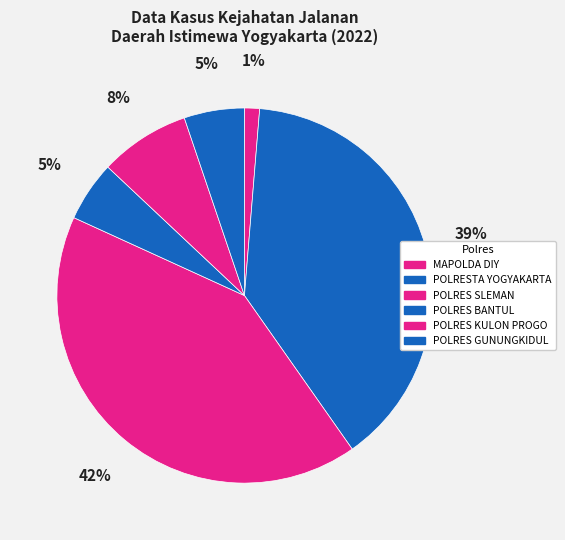

Is POLRES SLEMAN the majority of the pie?

No